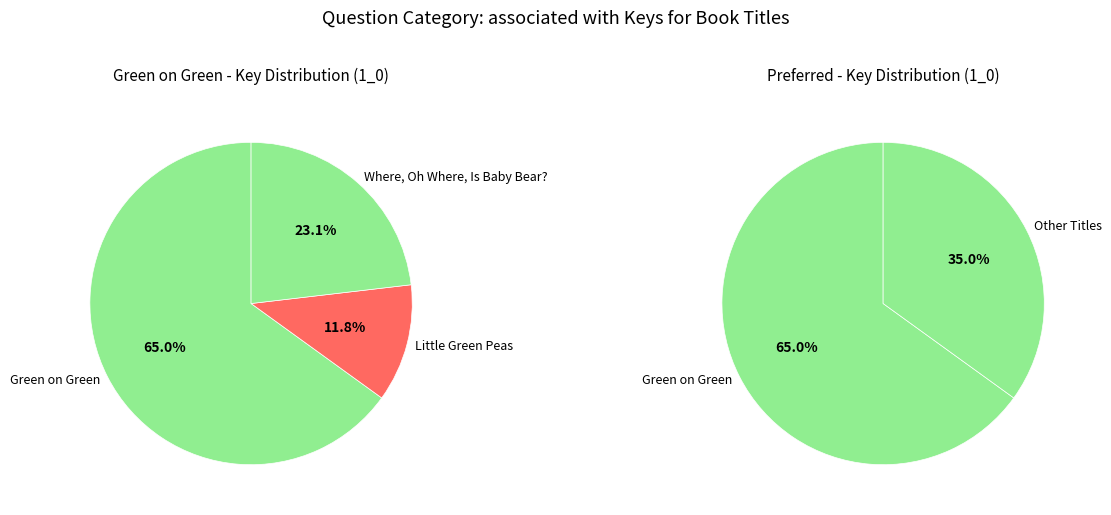

To the nearest percent, what is the difference between the largest and smallest slice percentages?

53%